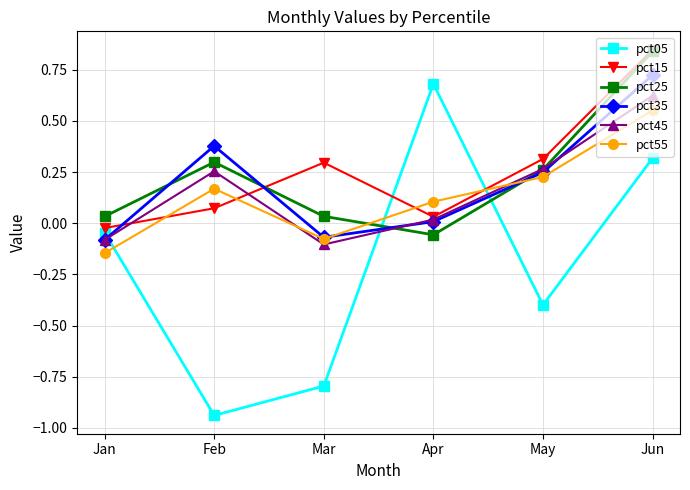

Which label corresponds to the smallest value in the chart?

Feb